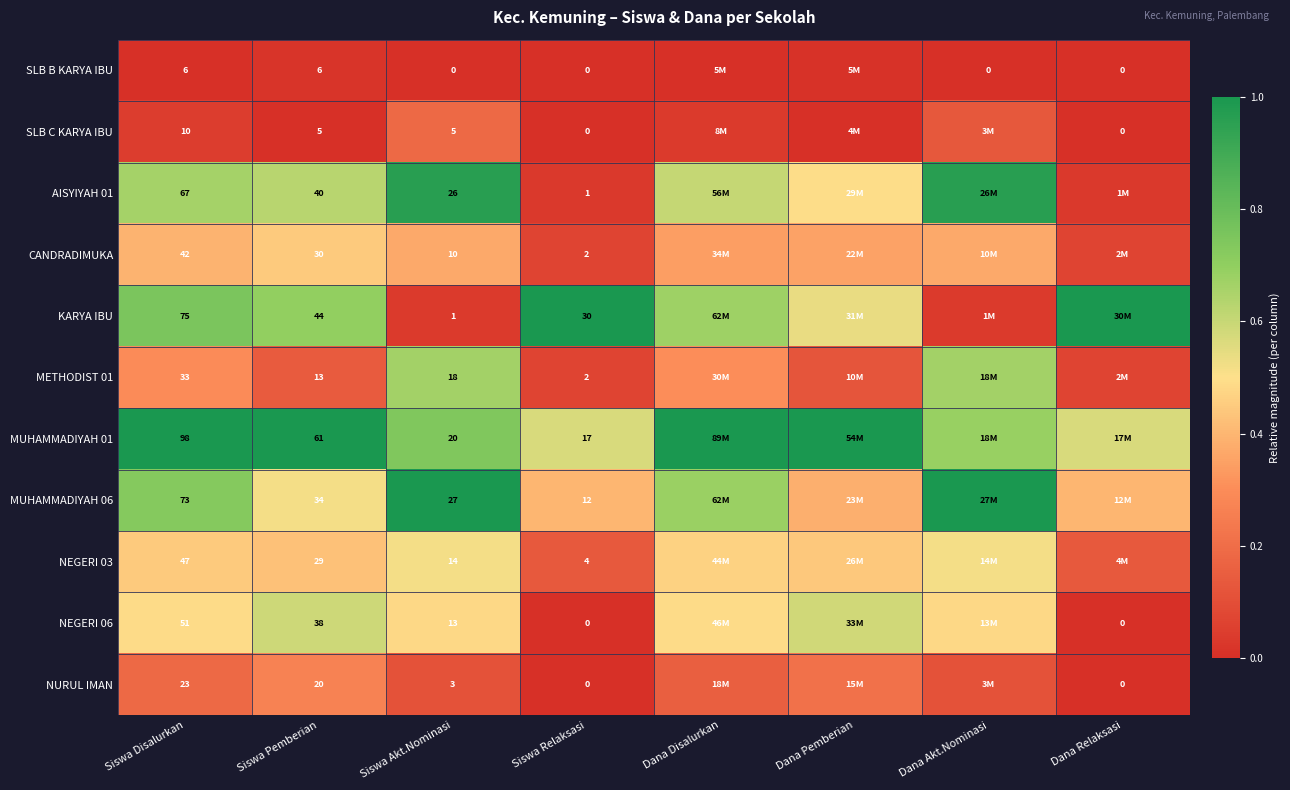

How many positive values does the NEGERI 06 series have?

6